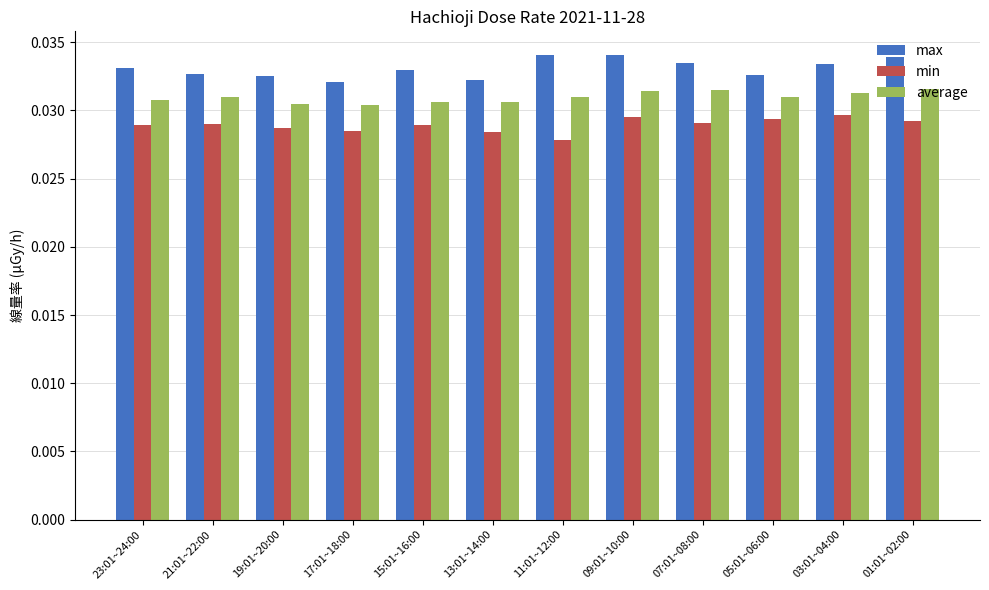

How many bars are there in total?

36